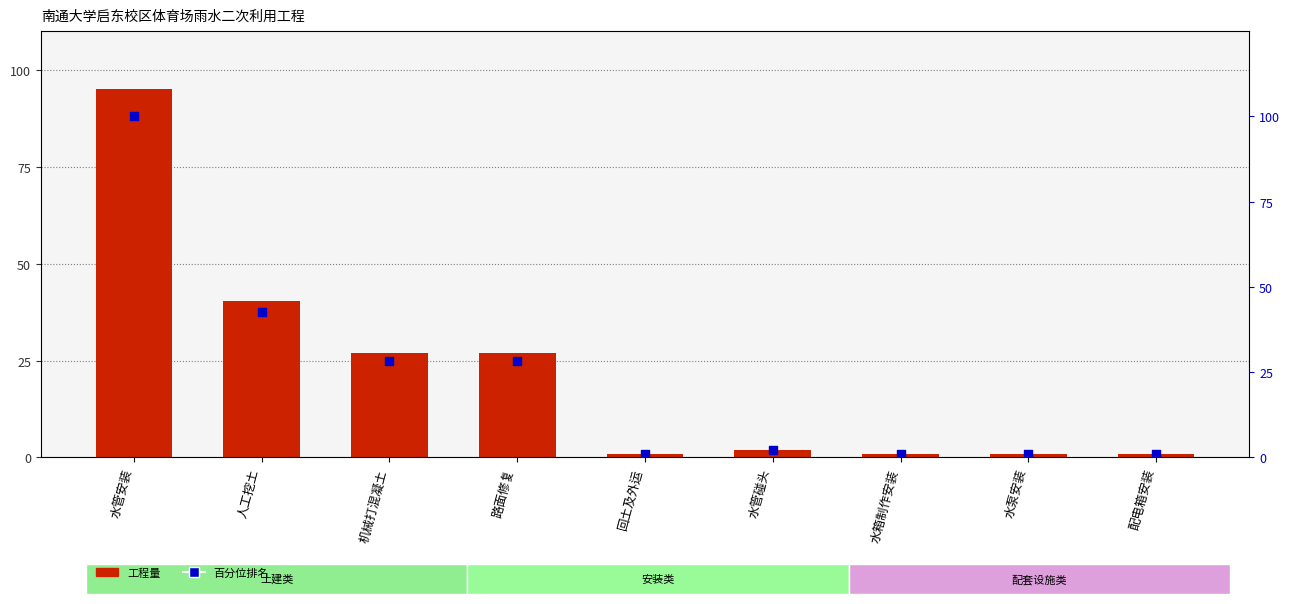

Which series contains the highest Y value?

百分位排名